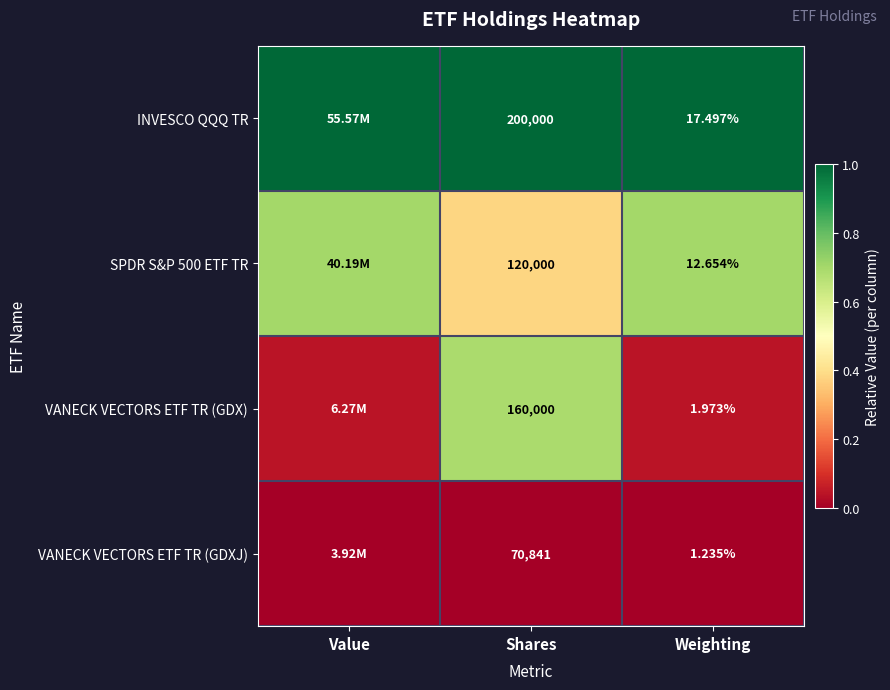

How many SPDR S&P 500 ETF TR values are between 0 and 1?

3